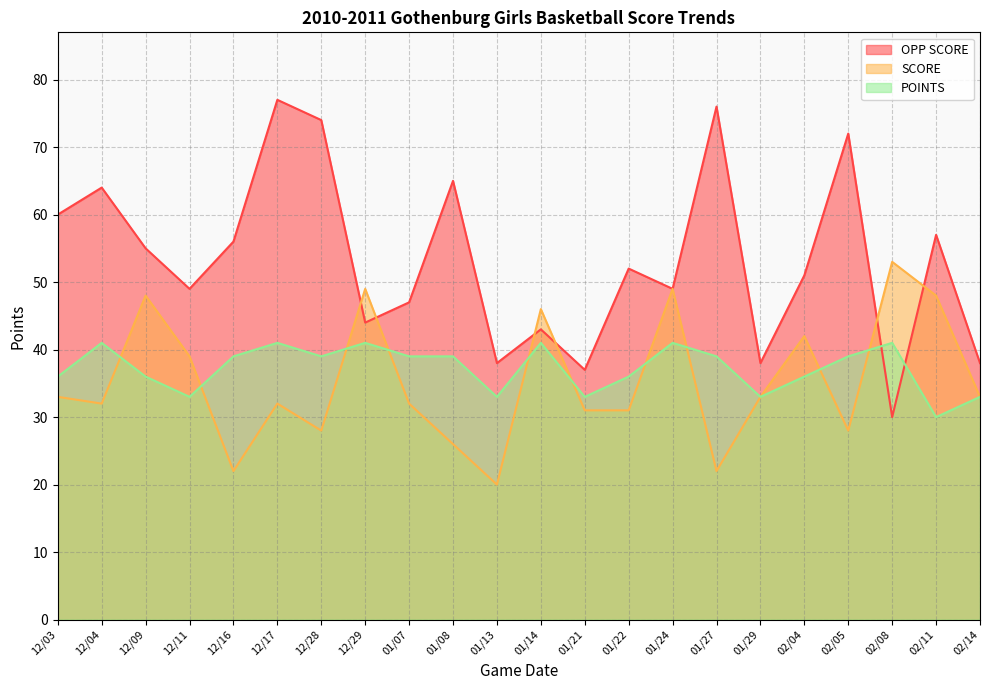

What is the smallest value displayed?

20